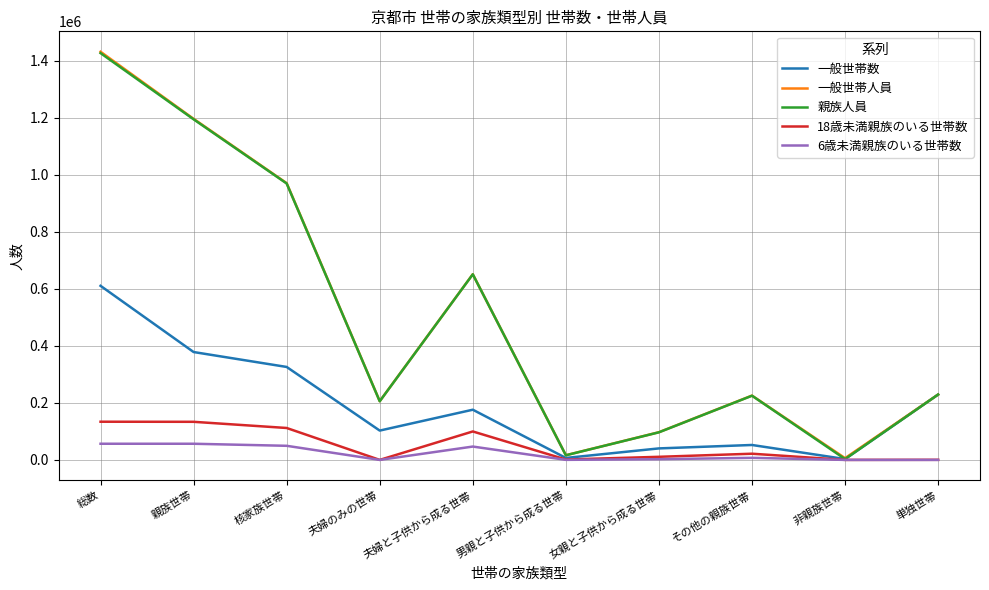

Does the chart display data point markers on the line(s)?

No